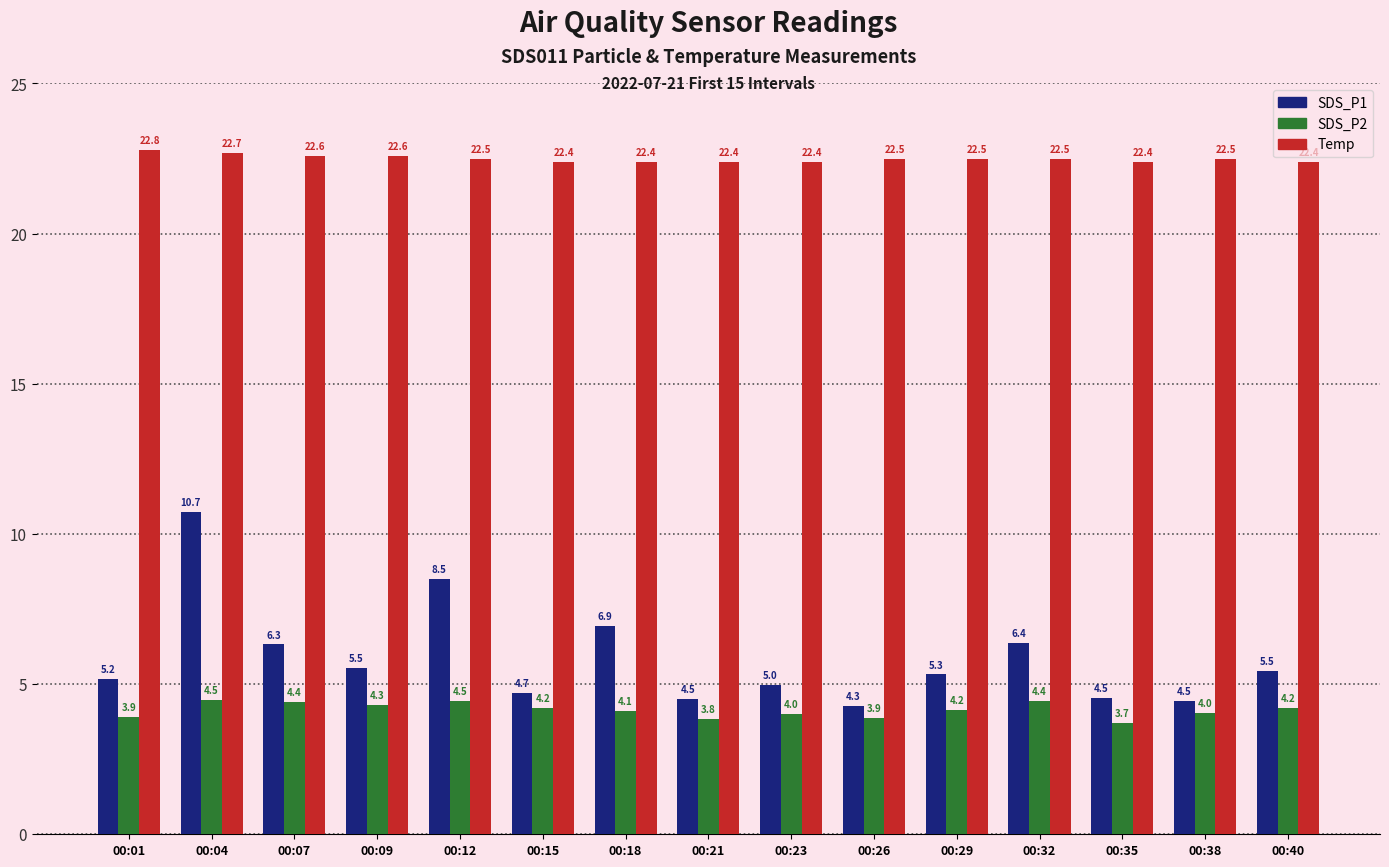

What is the value of the Temp bar at the 1st from the left?

22.8